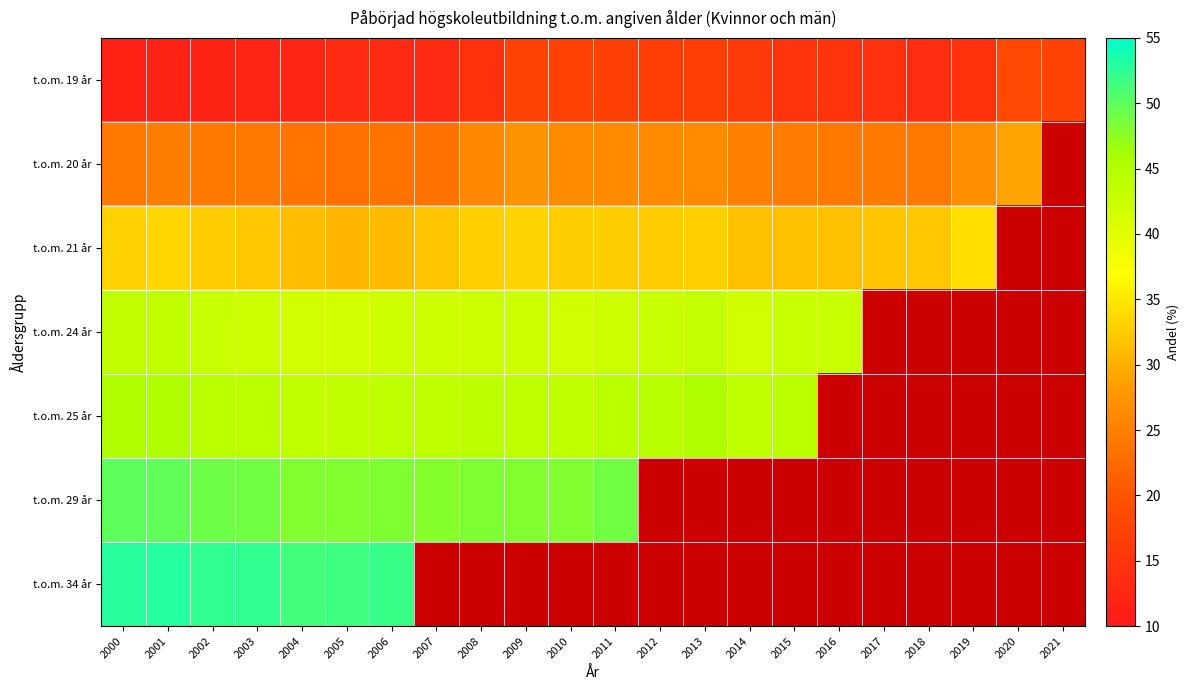

True or false: t.o.m. 21 år has a value of 47.0 at 2005.

False